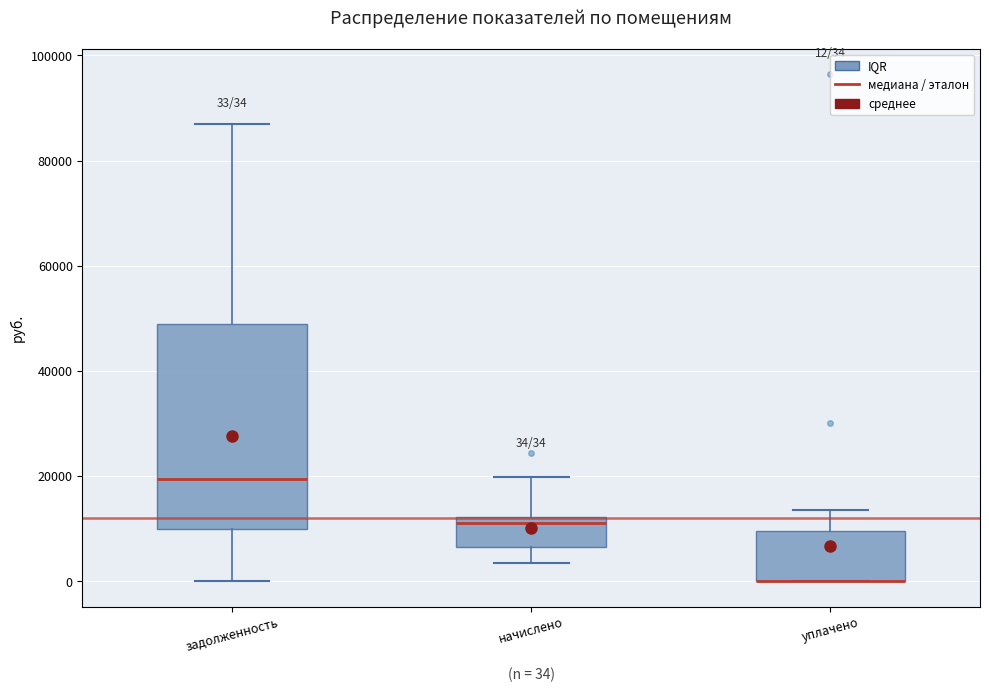

Which box is the tallest, from its lower edge to its upper edge?

задолженность